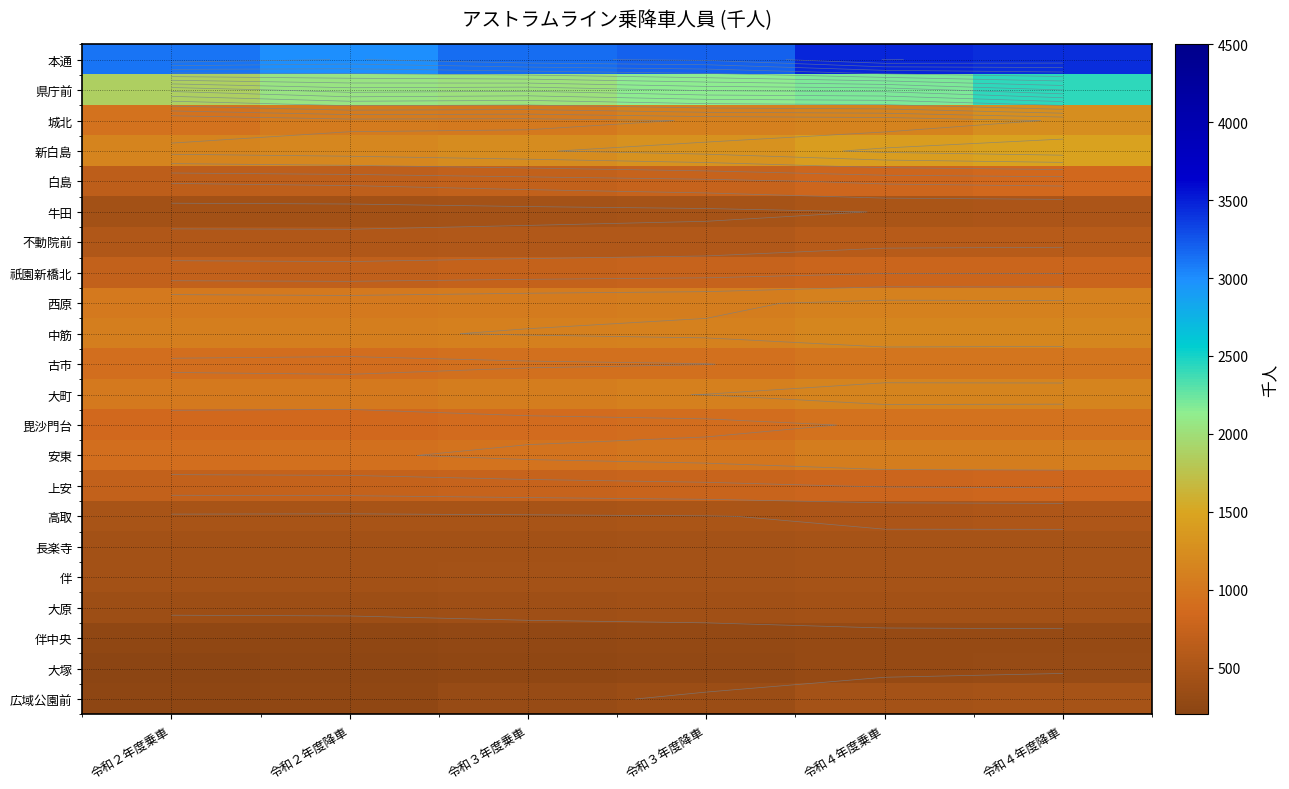

Between 令和３年度降車 and 令和２年度乗車, which is larger?

令和３年度降車